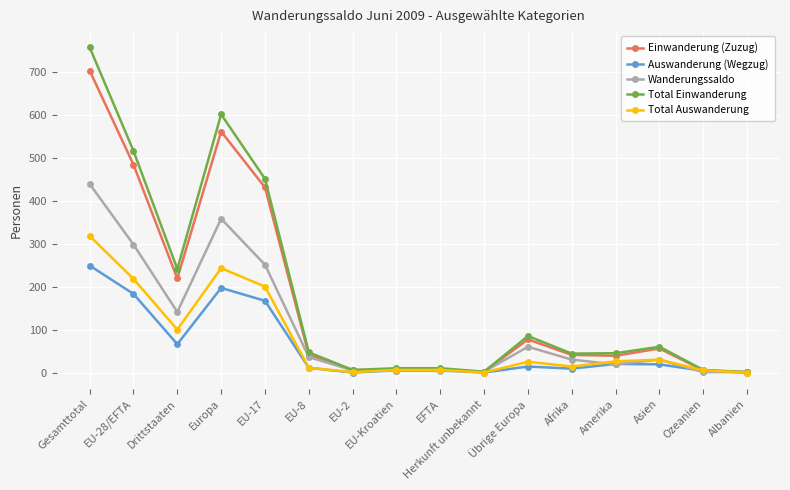

Read the Einwanderung (Zuzug) value at Übrige Europa, to the nearest 50.

100